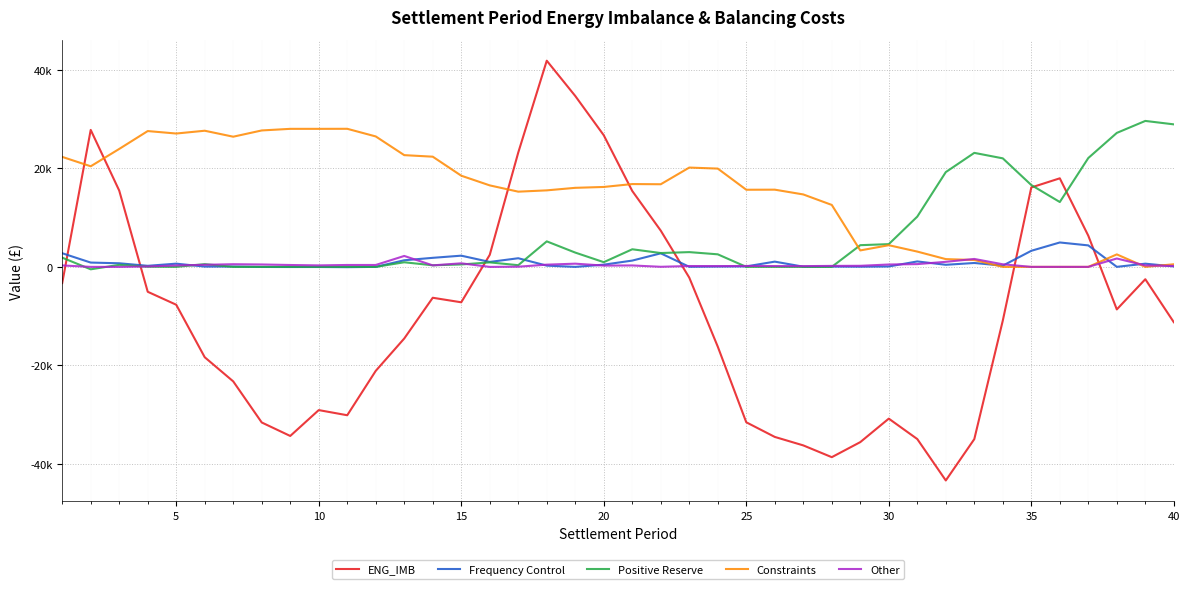

True or false: Positive Reserve and Frequency Control intersect in this chart.

True